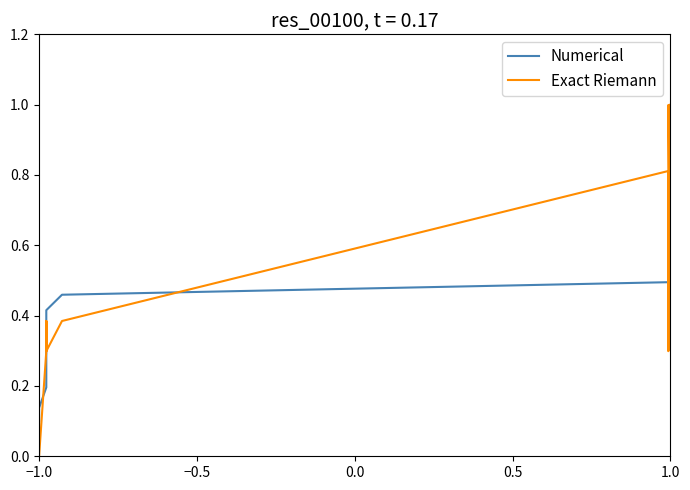

What is the greatest value displayed?

1.0